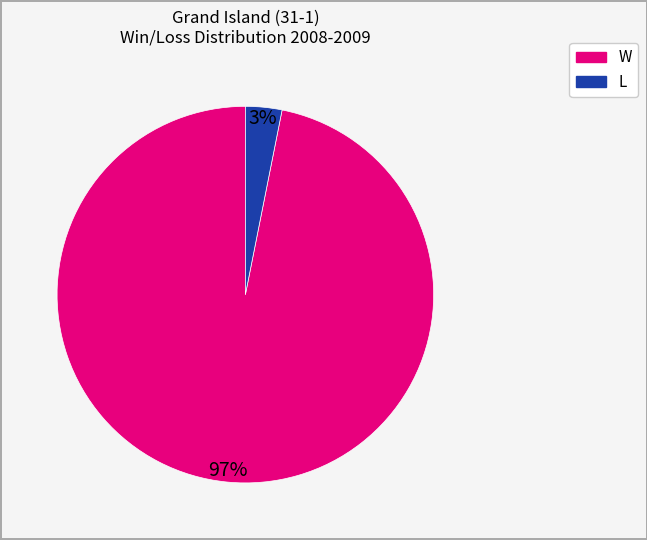

Is there a majority slice in this chart?

Yes